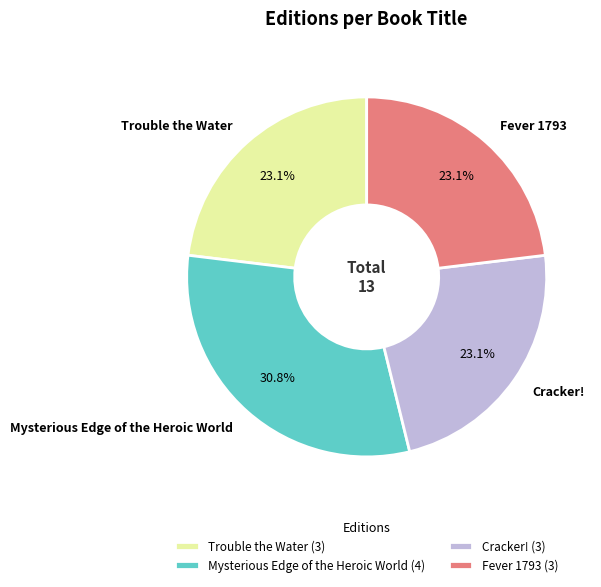

To the nearest percent, what portion does Mysterious Edge of the Heroic World represent?

31%